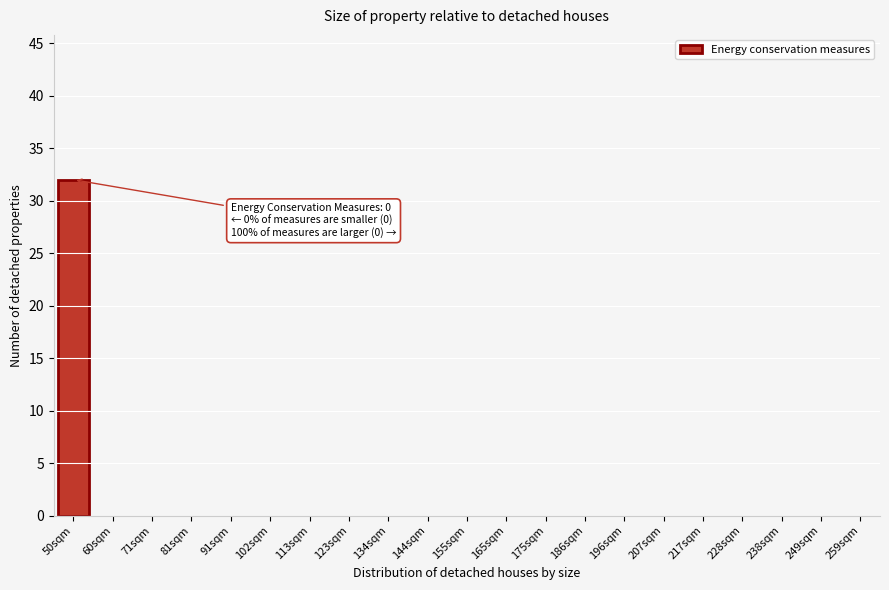

Reading left to right, transcribe all the data shown in this chart.

50sqm=32	60sqm=0	71sqm=0	81sqm=0	91sqm=0	102sqm=0	113sqm=0	123sqm=0	134sqm=0	144sqm=0	155sqm=0	165sqm=0	175sqm=0	186sqm=0	196sqm=0	207sqm=0	217sqm=0	228sqm=0	238sqm=0	249sqm=0	259sqm=0